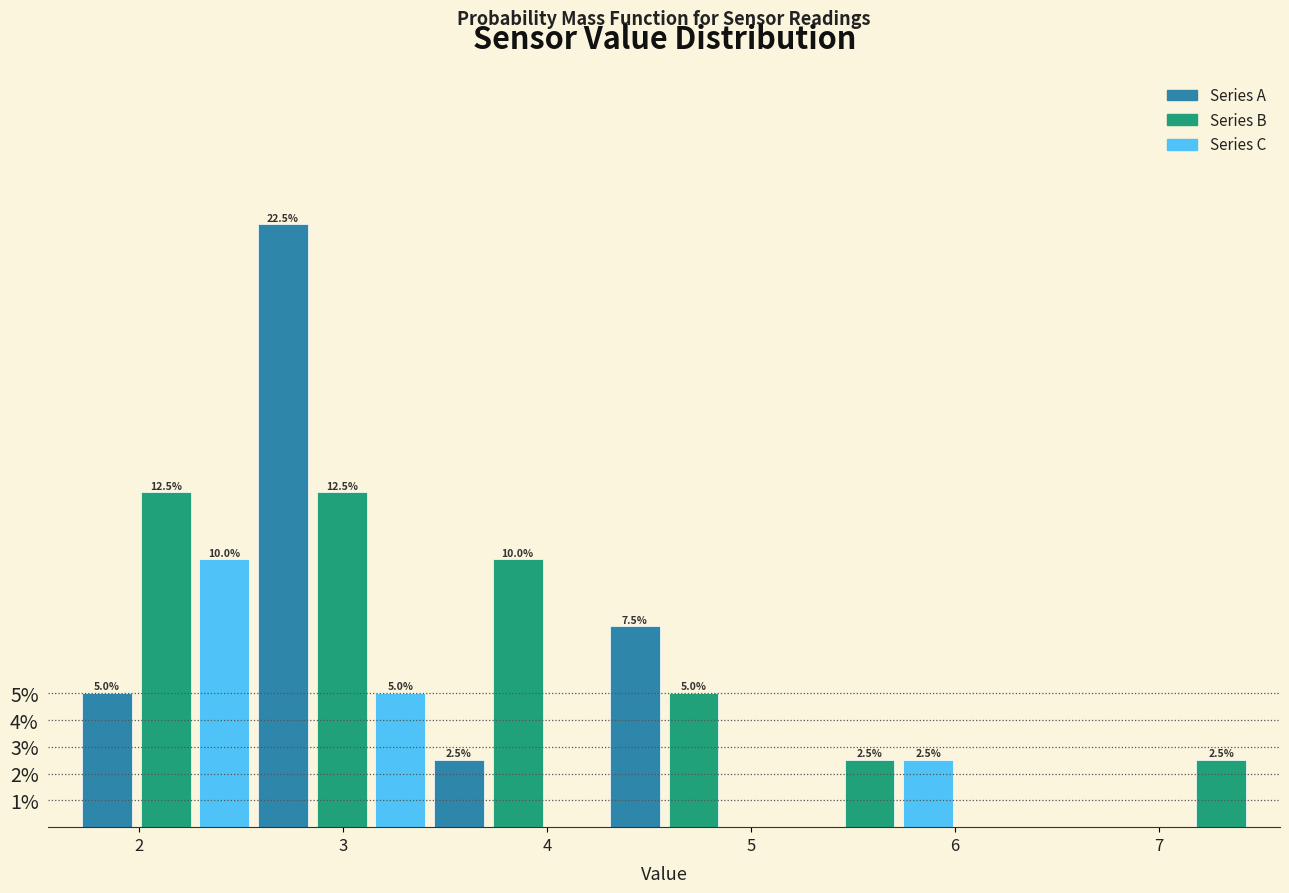

Around what value on the x-axis is the tallest bar? Give the approximate position of its centre, as read against the axis.

2.7